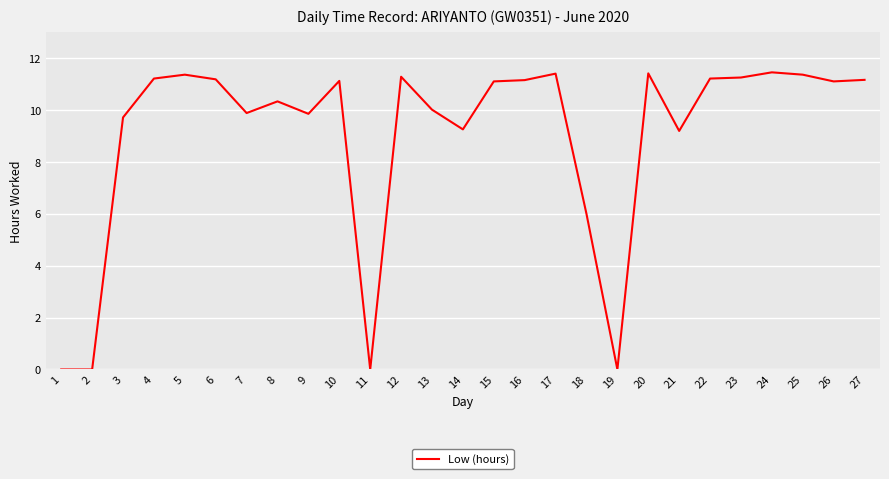

What is the maximum value shown in the chart?

11.5